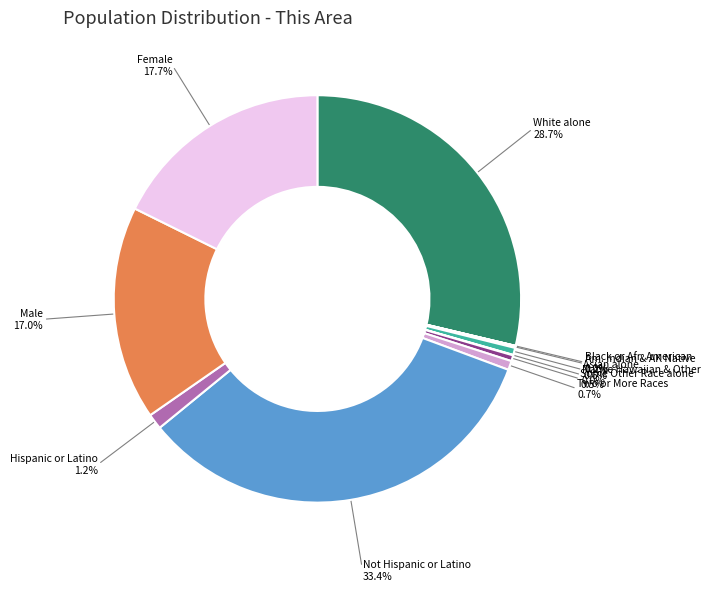

Do Not Hispanic or Latino and Some Other Race alone together represent more than half of the pie?

No